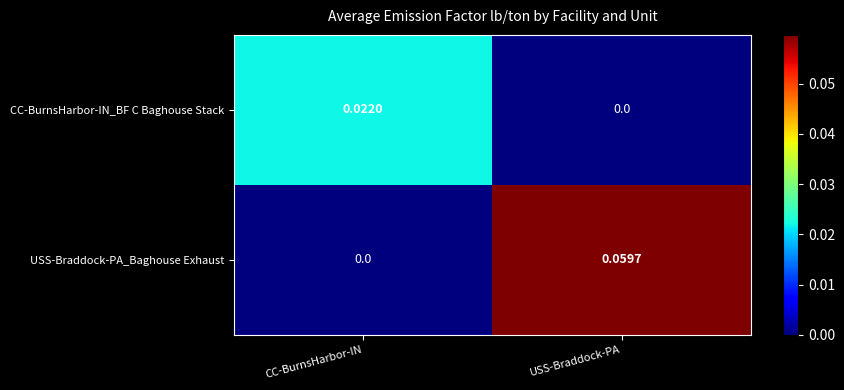

At which label does CC-BurnsHarbor-IN_BF C Baghouse Stack reach its peak?

CC-BurnsHarbor-IN